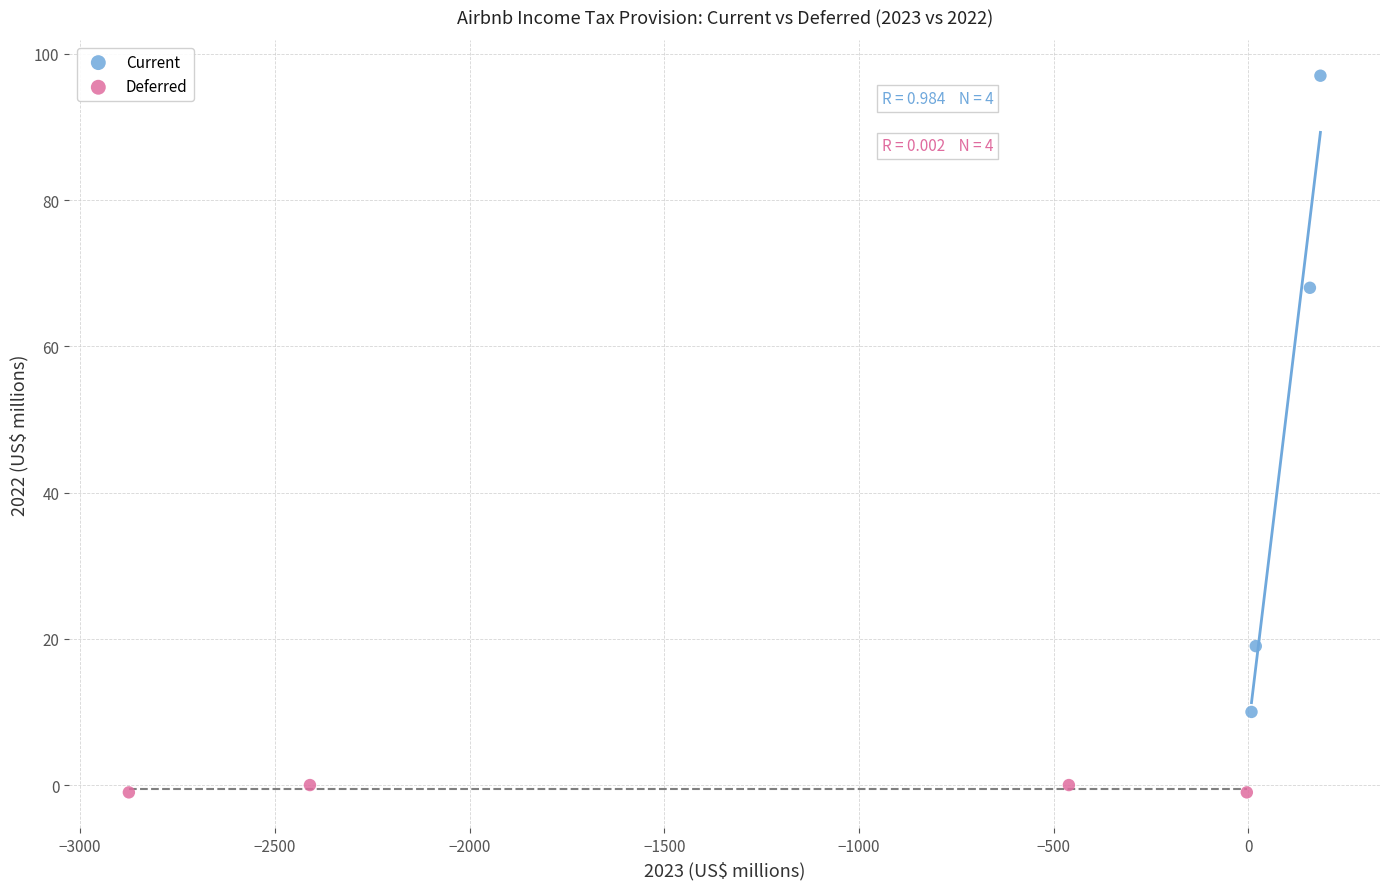

Which series has the widest spread of Y values?

Current